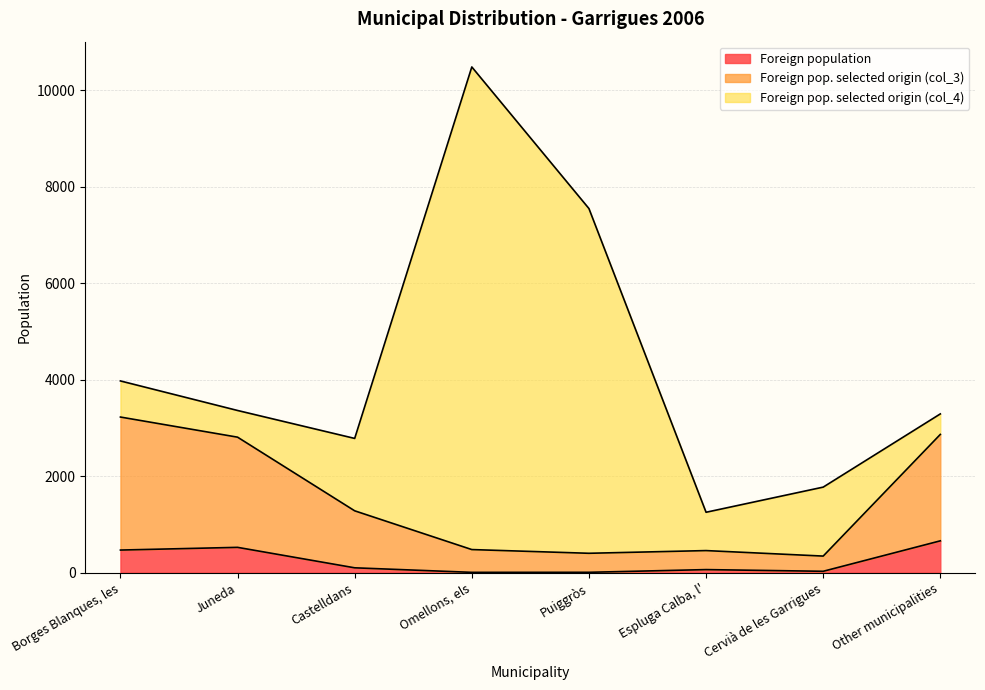

What is the total value across all series at Juneda?

3360